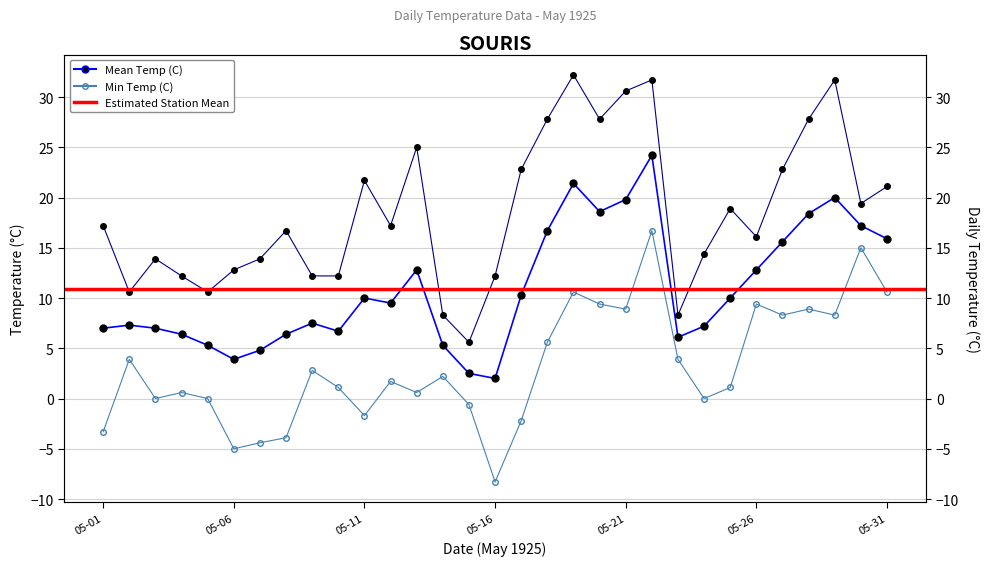

Where does the Min Temp (C) series first go above 1?

05-02